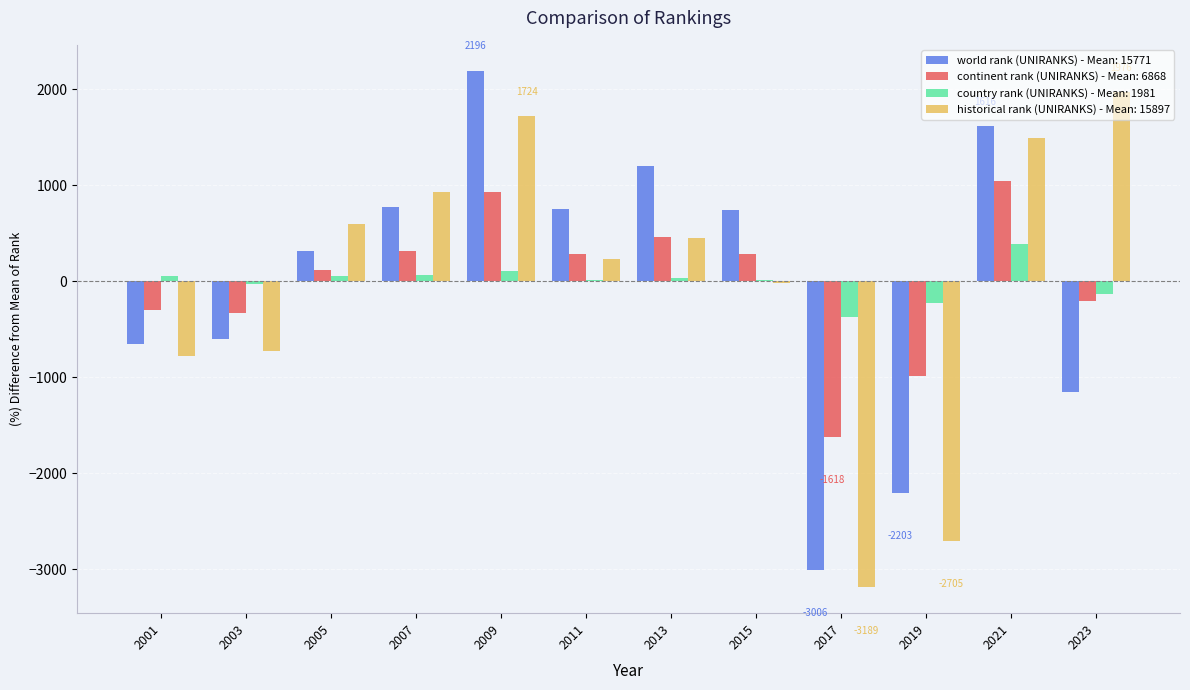

How many groups of bars are there?

12